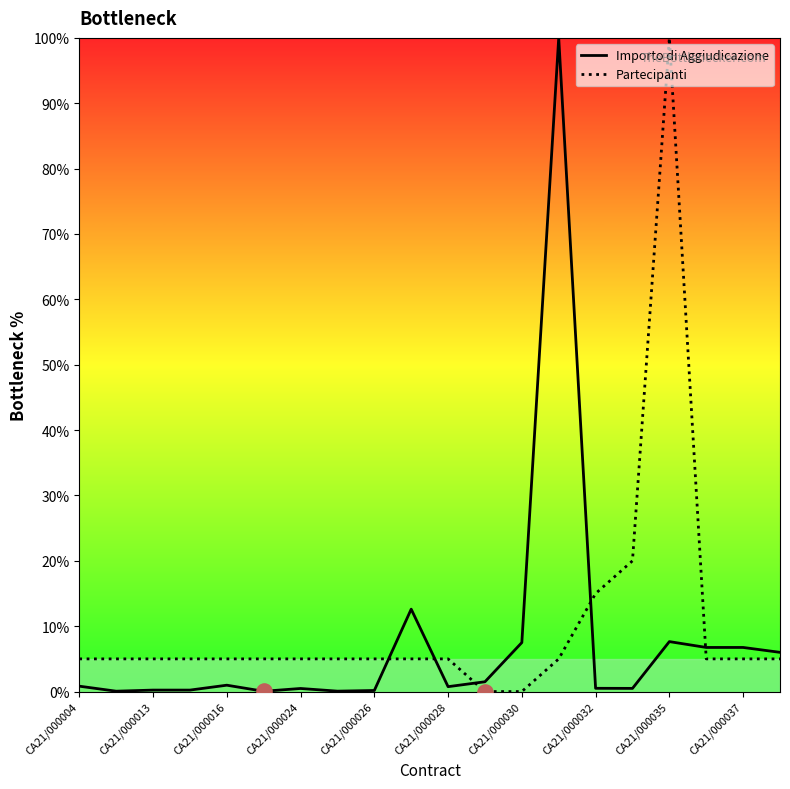

What is the total value across all series at CA21/000032?

15.5